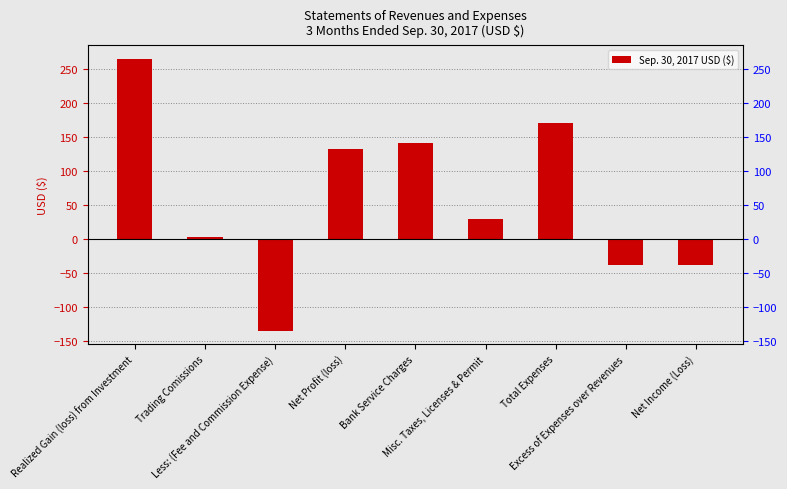

At which category does the chart reach its minimum across all series?

Less: (Fee and Commission Expense)